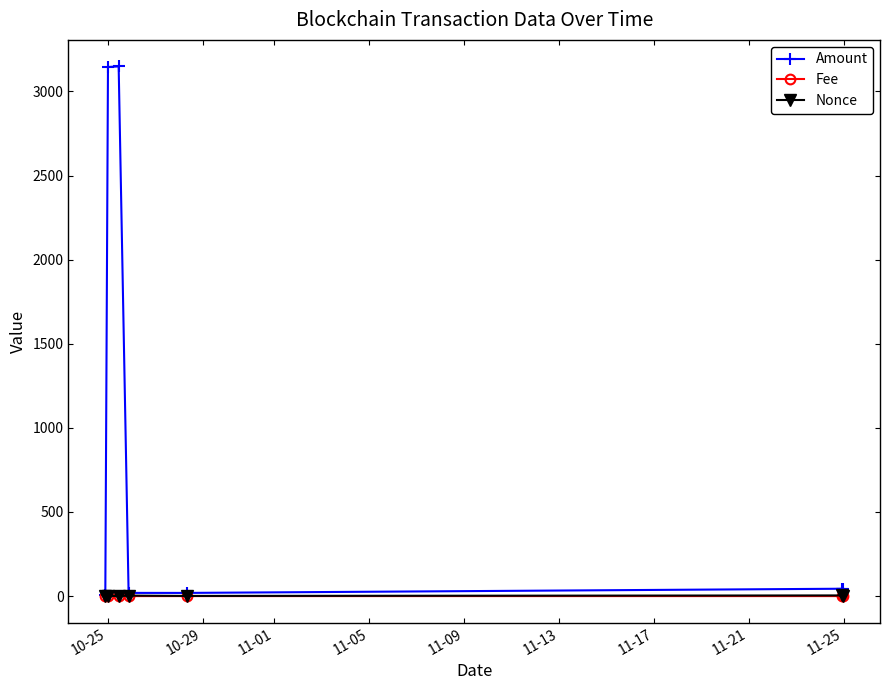

True or false: Fee has more than 0 points higher than both neighbors.

True